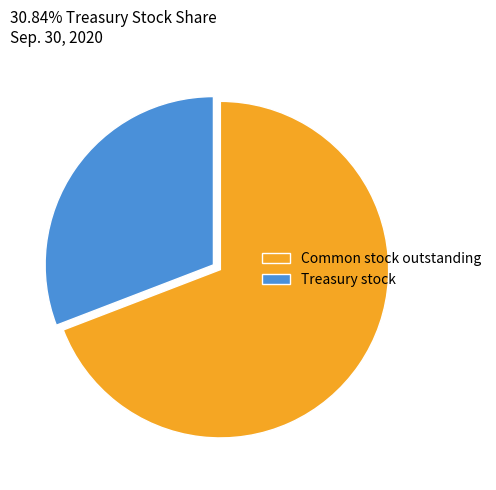

How many segments does this pie chart have?

2